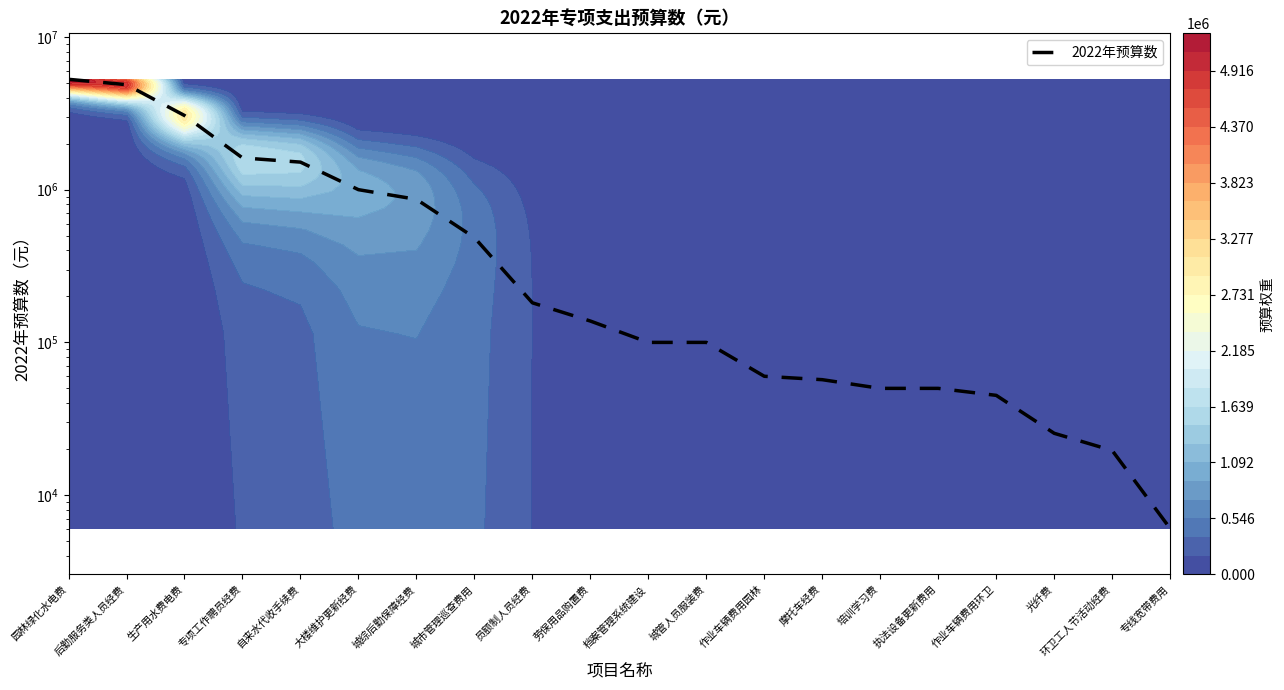

What is the sum of all values?

19522244